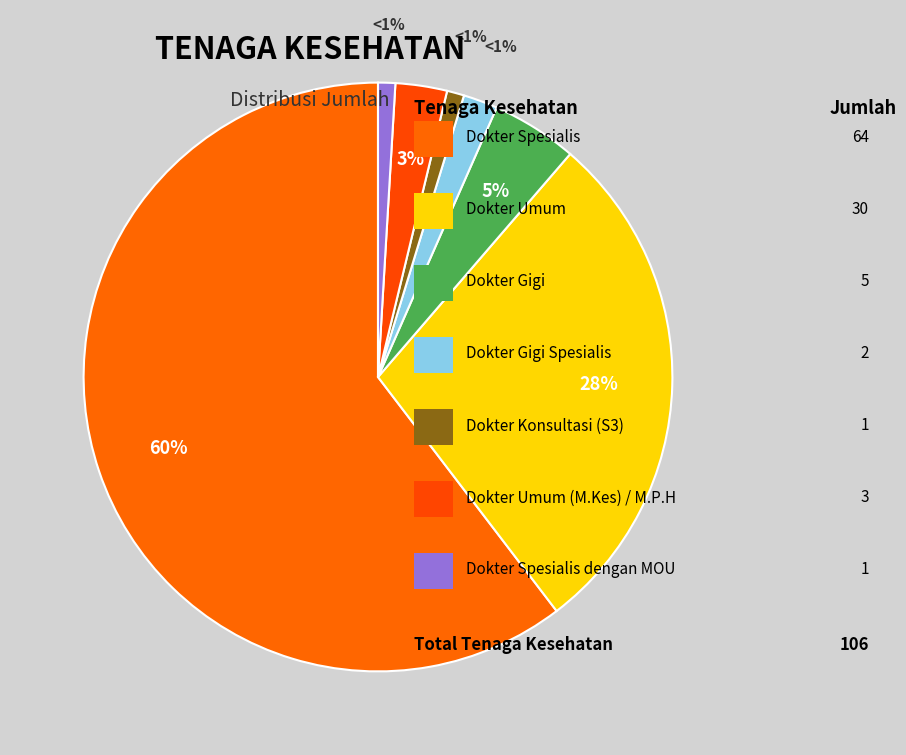

What is the majority slice?

Dokter Spesialis